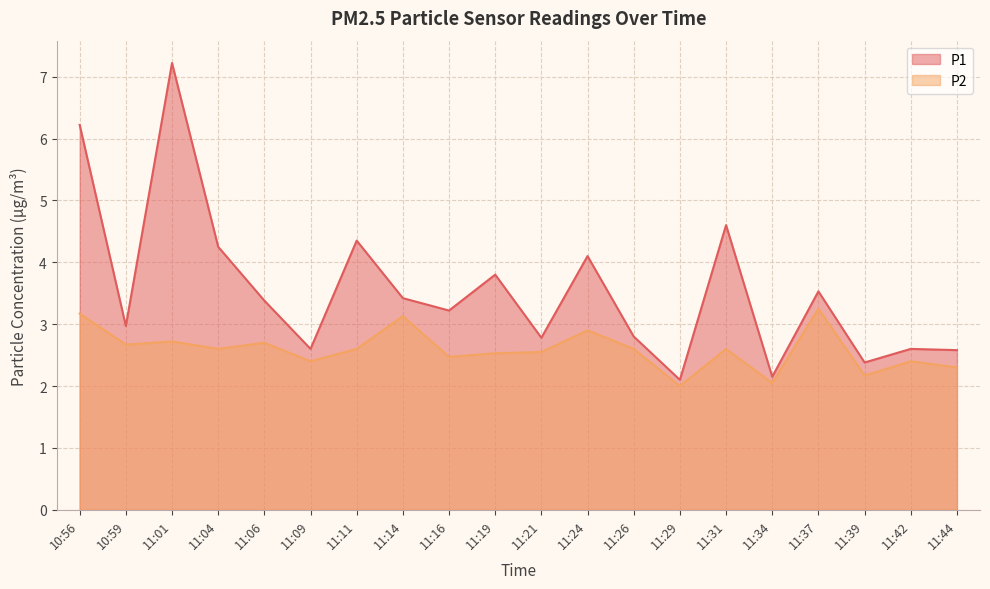

What is the difference between the highest and lowest values at 11:09?

0.2